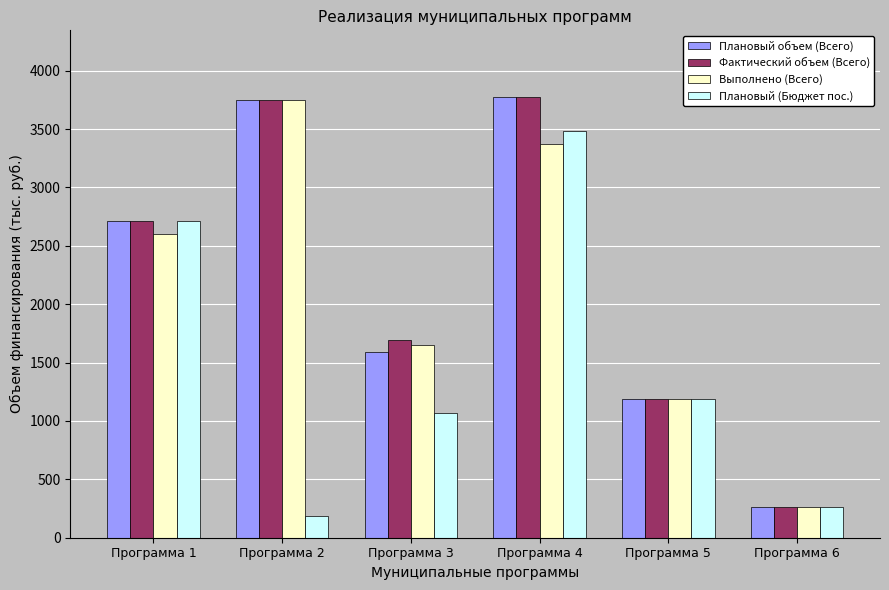

What is the sum of the Плановый объем (Всего) values at Программа 1 and Программа 3?

4301.9